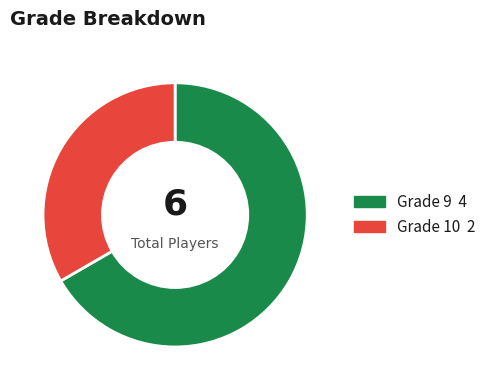

Does any single category account for the majority?

Yes